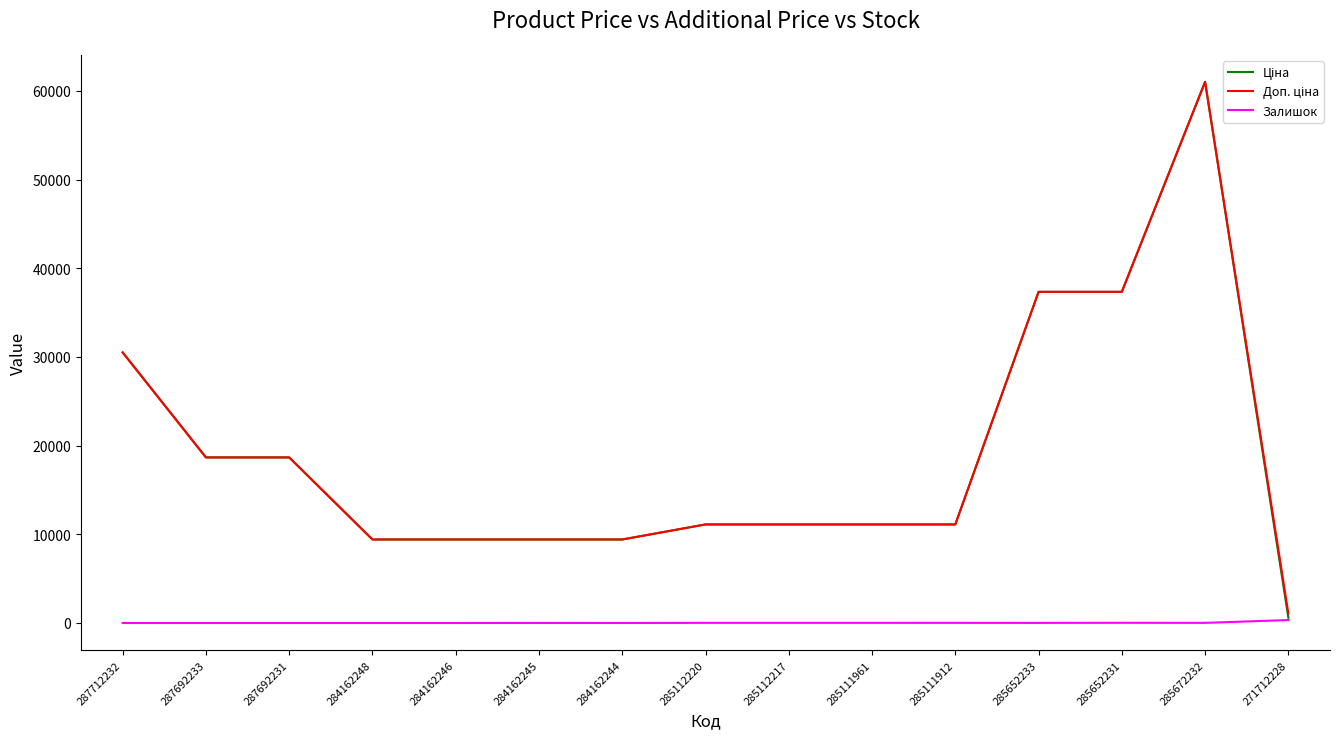

What is the total value across all series at 287692233?

37343.0